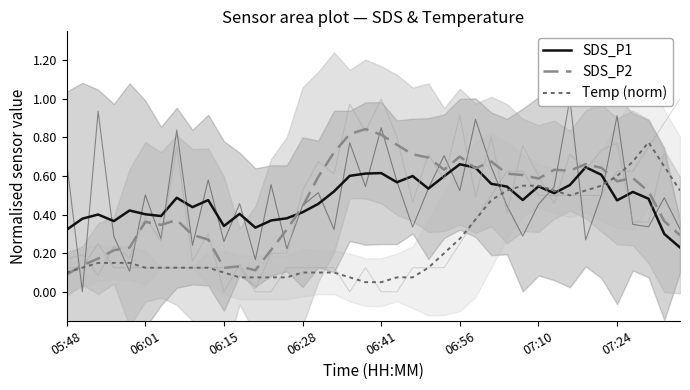

How many times do Temp (norm) and SDS_P2 cross each other?

2